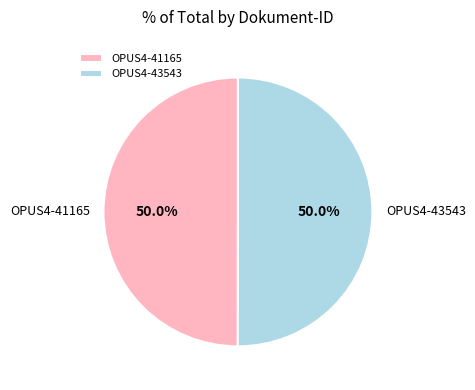

Count the number of slices in the pie.

2